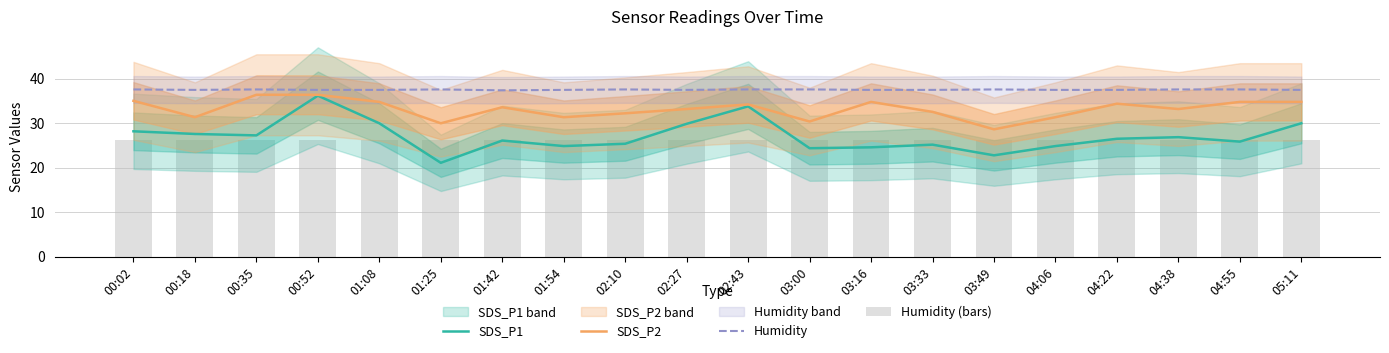

True or false: Humidity has a value of 63.8 at 03:16.

False